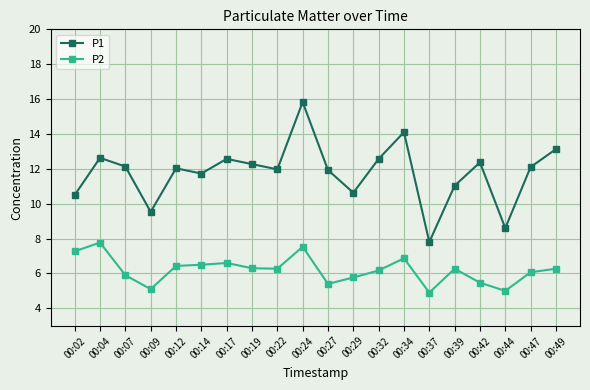

Is it true that P2 equals 7.4 at 00:09?

False